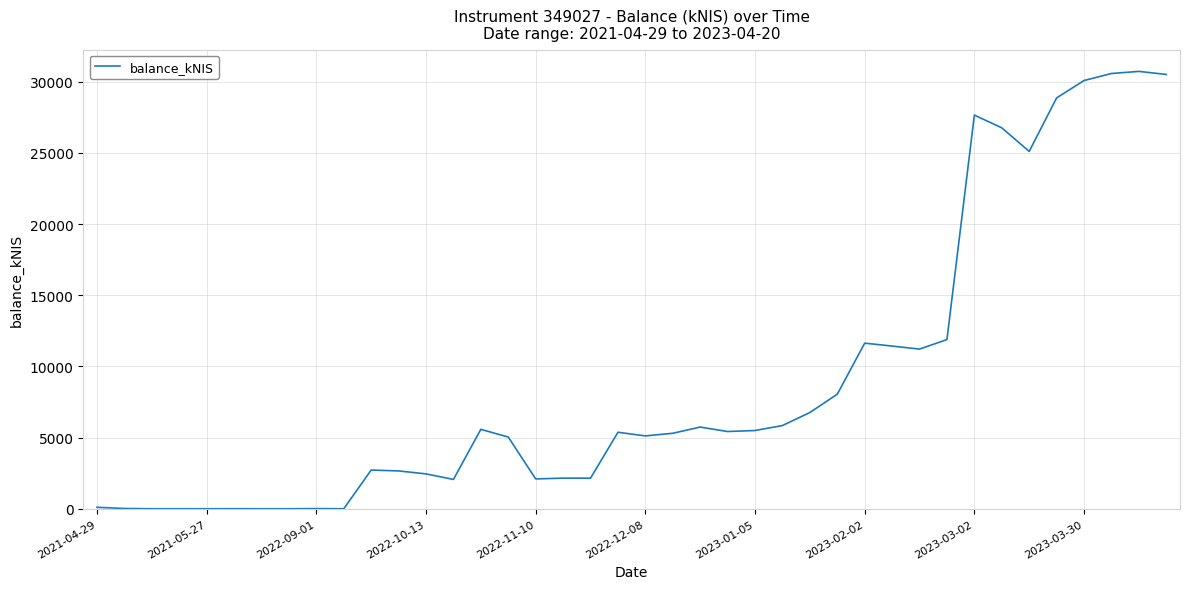

What is the greatest value displayed?

30732.2